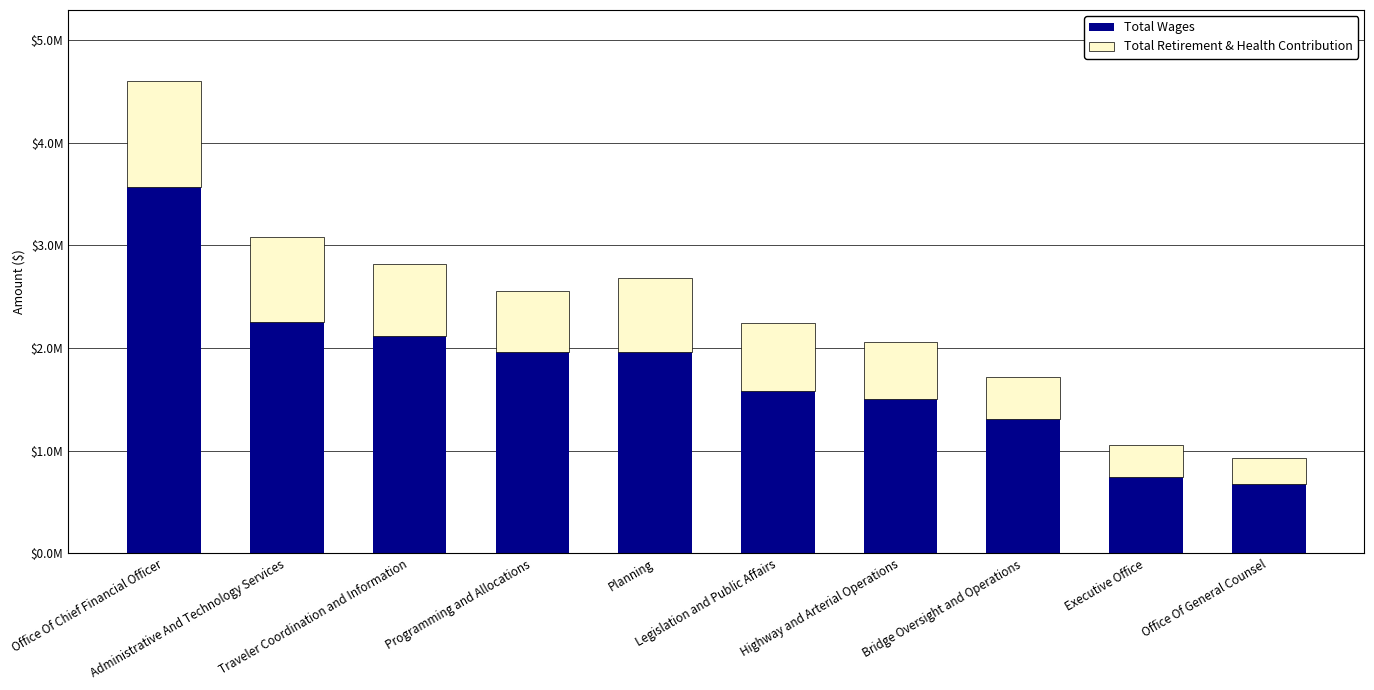

Rank the series by their maximum value, from lowest to highest.

Total Retirement & Health Contribution, Total Wages